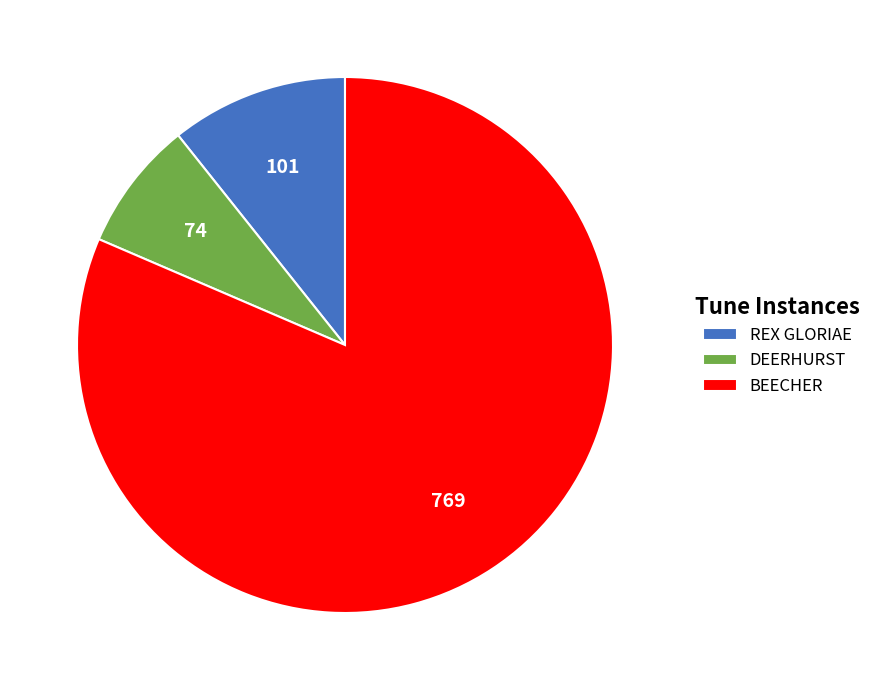

Count the number of slices in the pie.

3